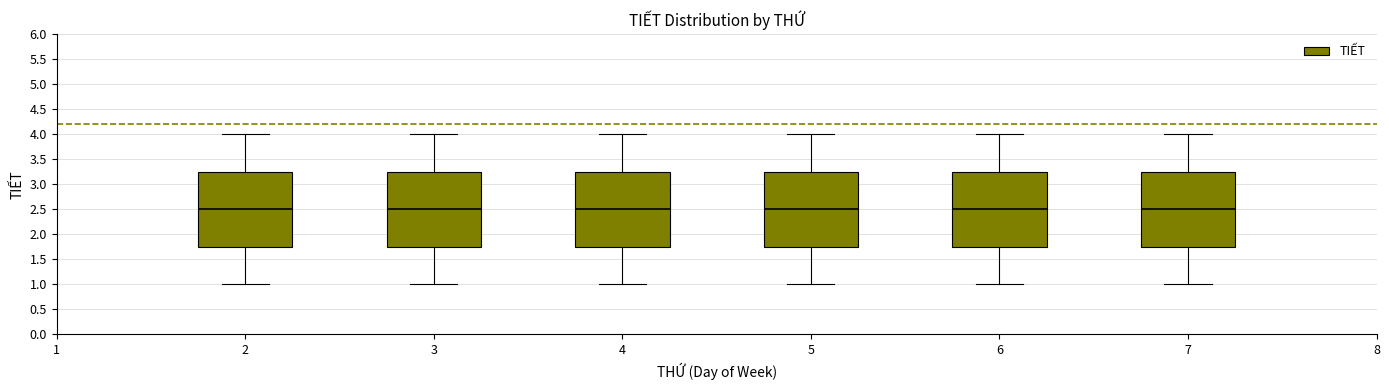

Where does the median line of the box at x = 7 sit on the y-axis? The values are not printed on the chart, so give them approximately, as read against the axis.

2.50